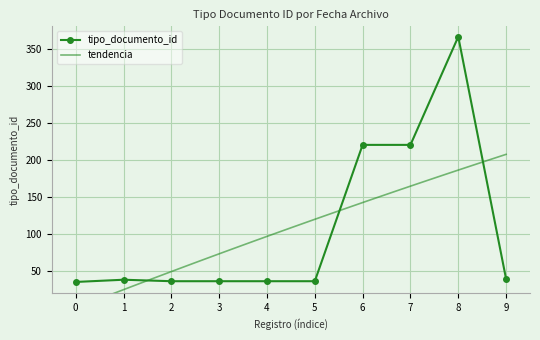

What is the minimum value for tipo_documento_id?

35